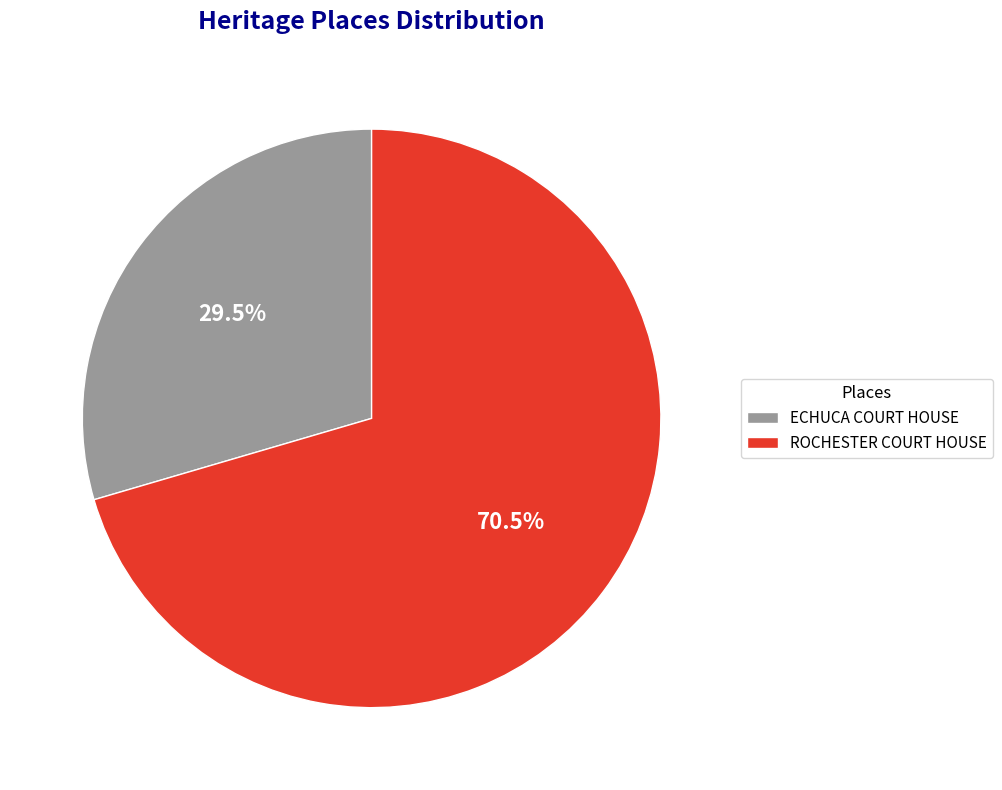

How many slices are in this pie chart?

2